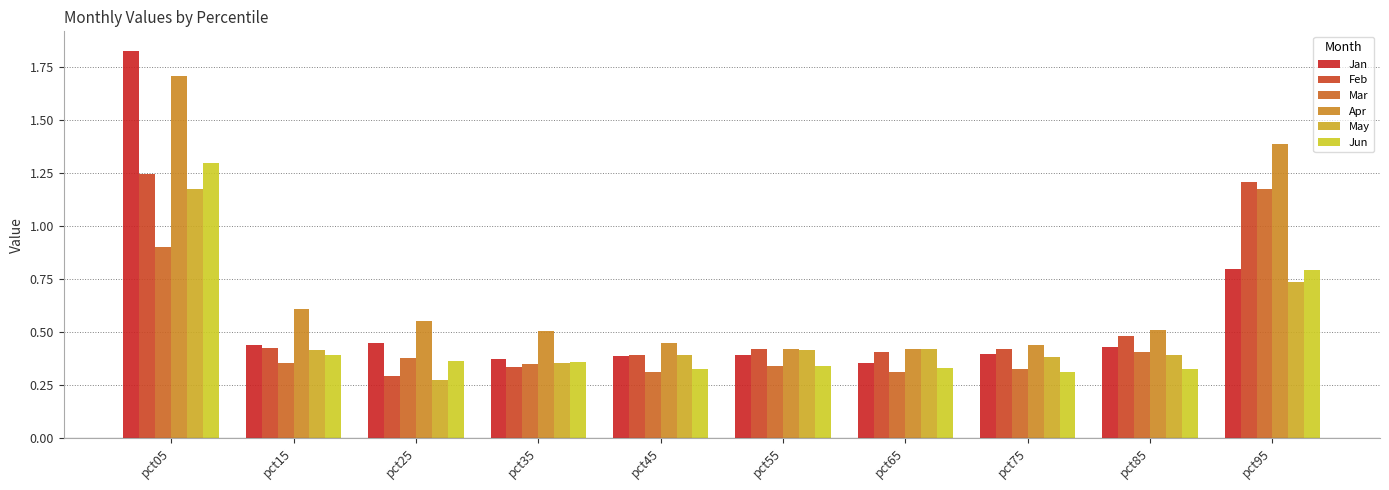

The Jun series shows 0.8 at pct95. True or false?

True